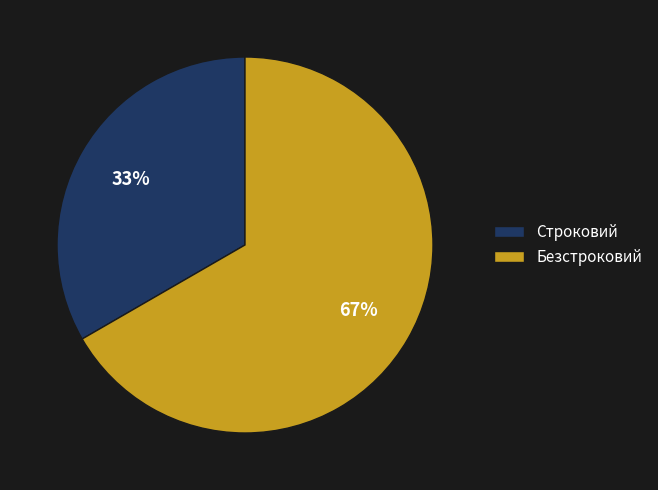

Which category accounts for the majority?

Безстроковий